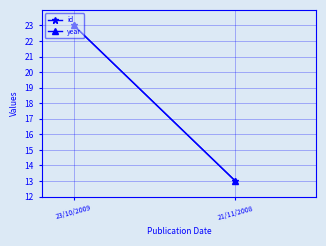

Is it true that year equals 37 at 23/10/2009?

False